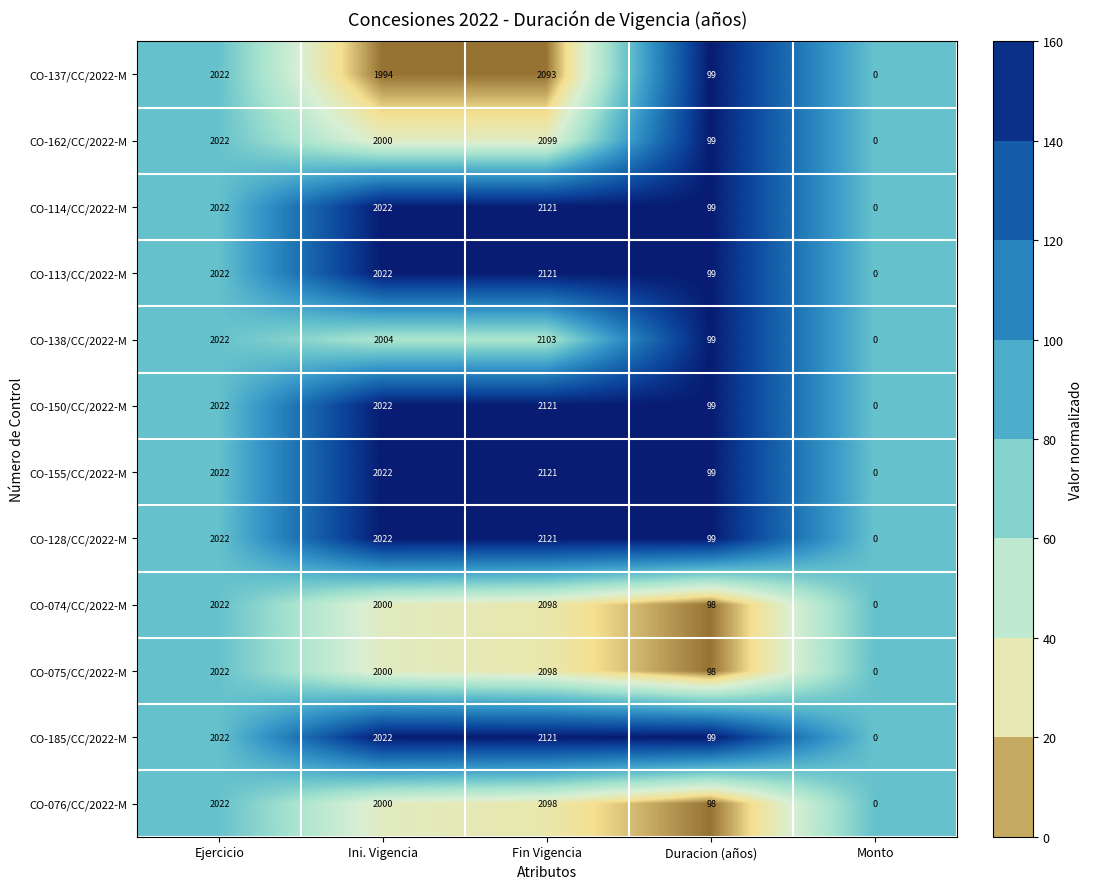

What is the maximum value shown in the chart?

2121